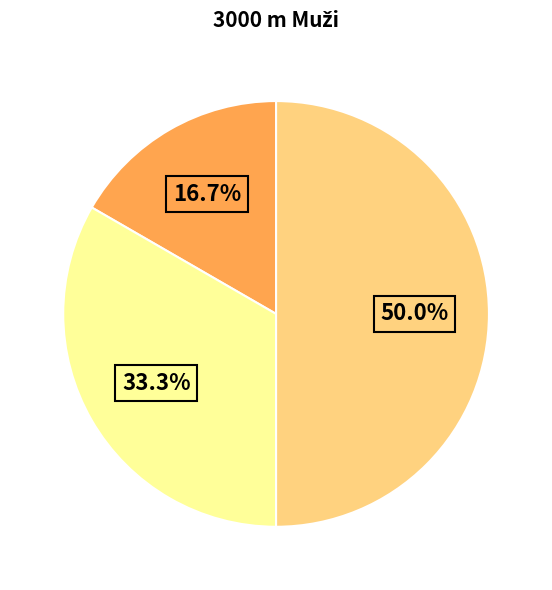

How many slices are in this pie chart?

3